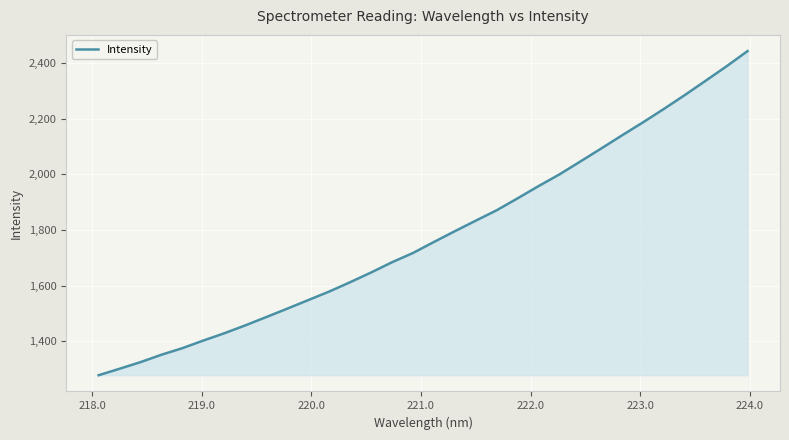

What is the difference between the maximum and minimum values?

1165.0